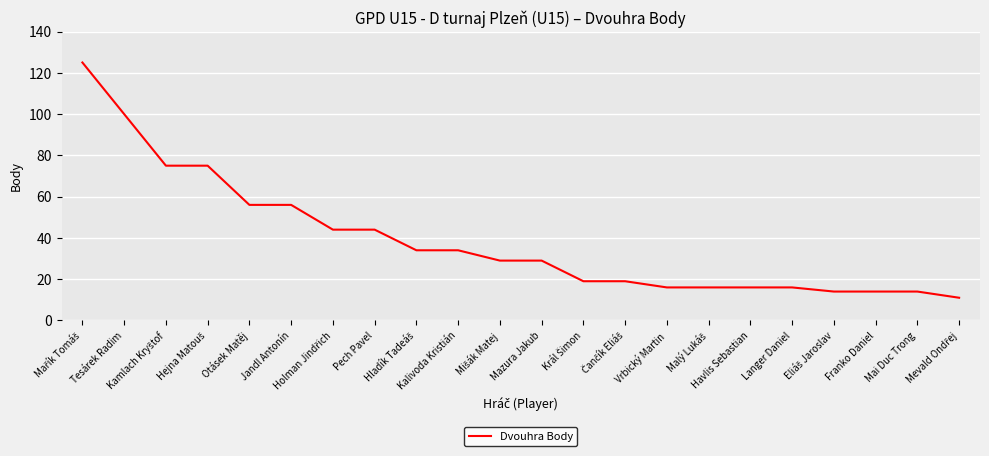

What is the greatest value displayed?

125